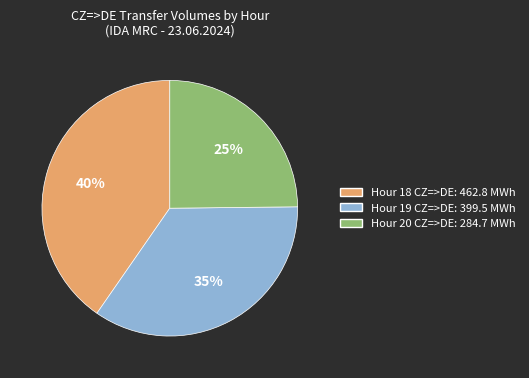

True or false: Hour 20 CZ=>DE: 284.7 MWh accounts for 25% of the total.

True